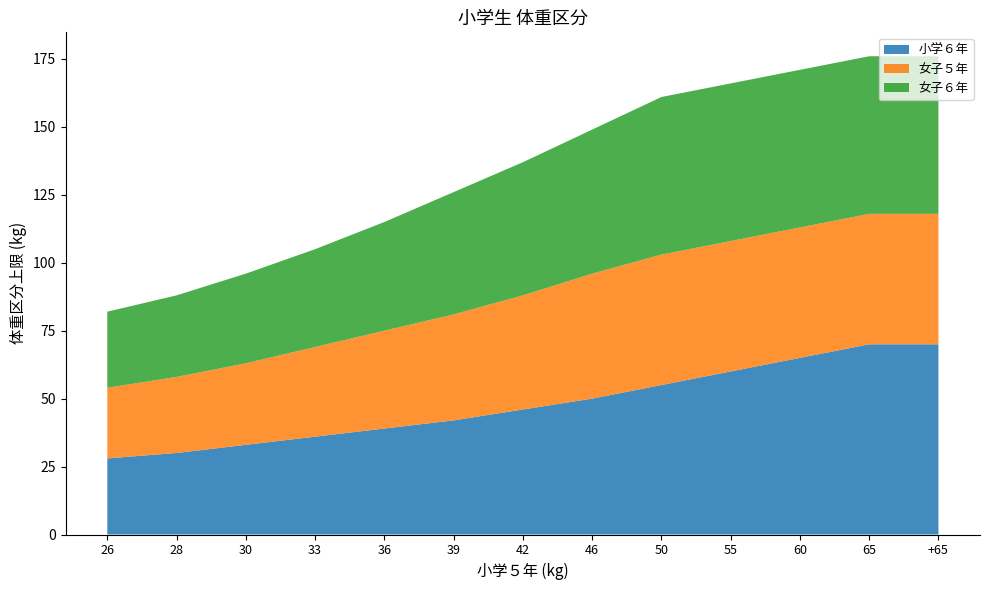

Reading left to right, extract all data points from this chart.

小学６年: 28	30	33	36	39	42	46	50	55	60	65	70	70
女子５年: 26	28	30	33	36	39	42	46	48	48	48	48	48
女子６年: 28	30	33	36	40	45	49	53	58	58	58	58	58